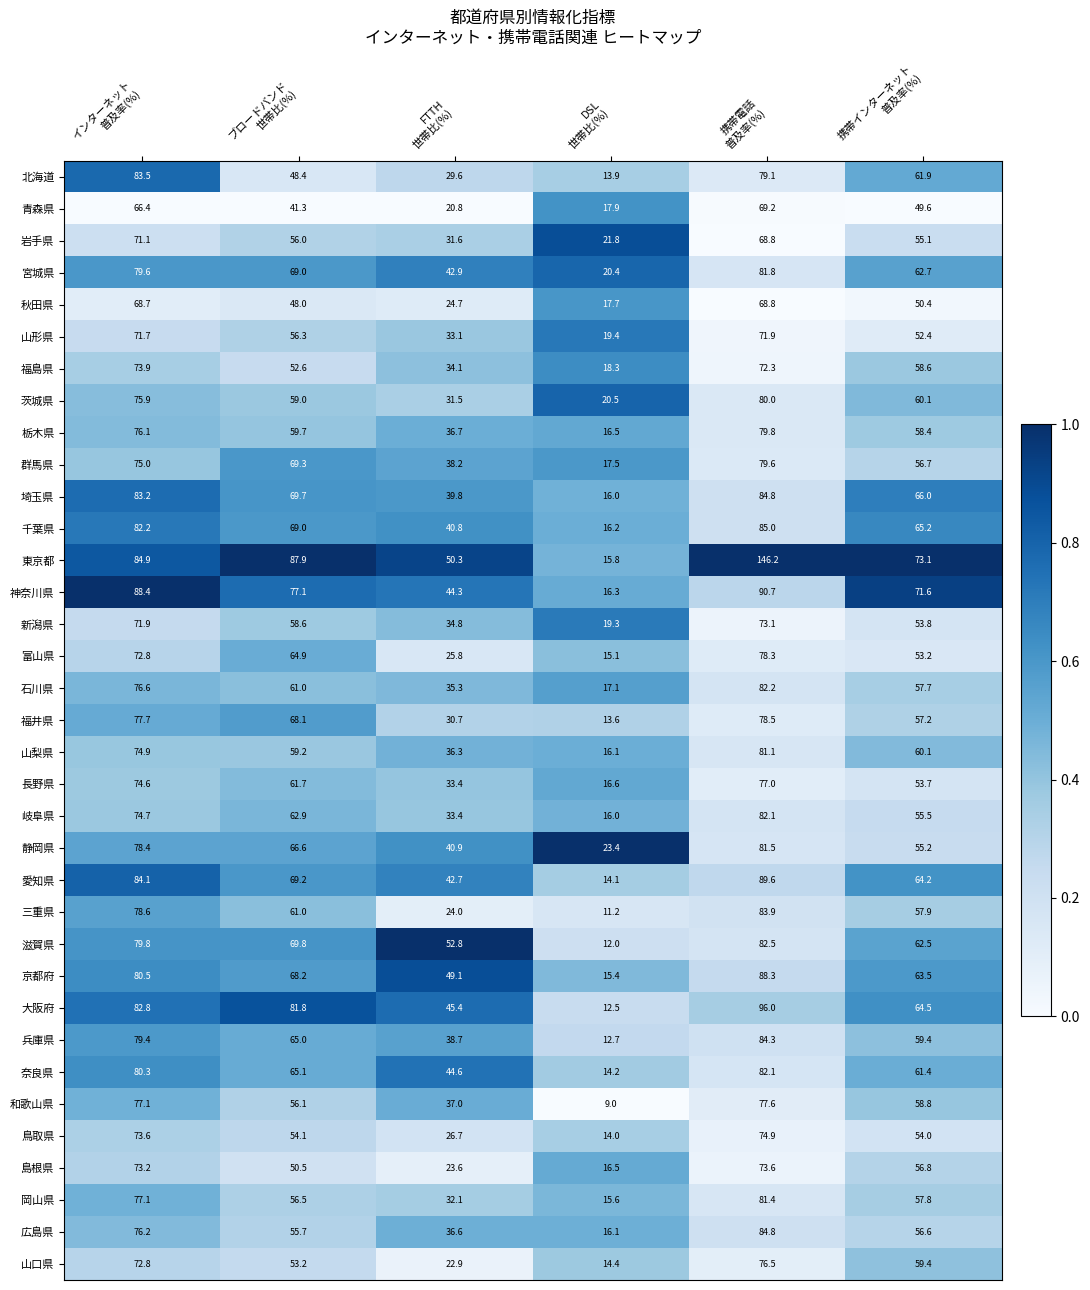

Count the number of categories in the chart.

6